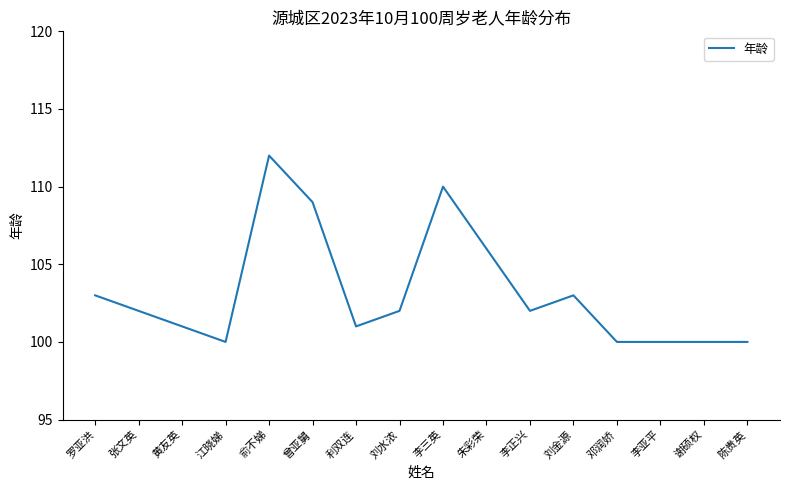

The value at 朱彩荣 is 175. True or false?

False